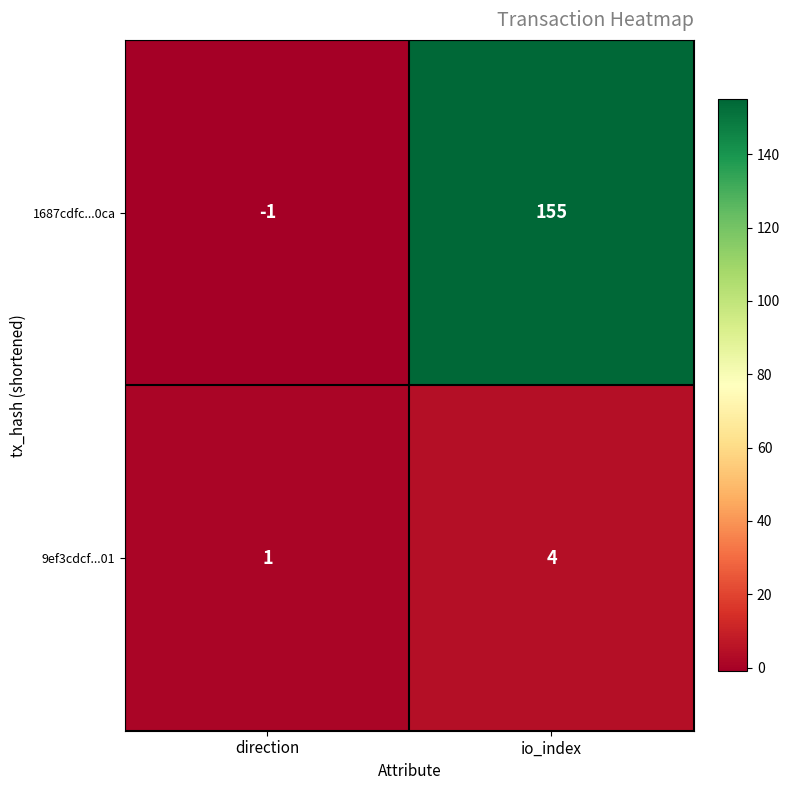

Which category has the highest value in the 1687cdfc...0ca series?

io_index